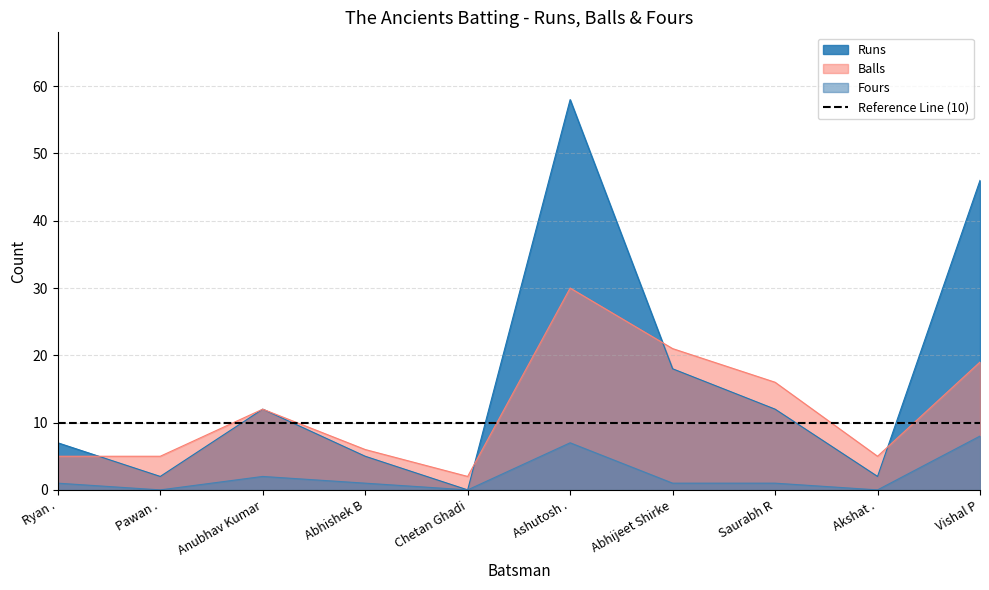

Which has a higher value, Saurabh R or Akshat .?

Saurabh R